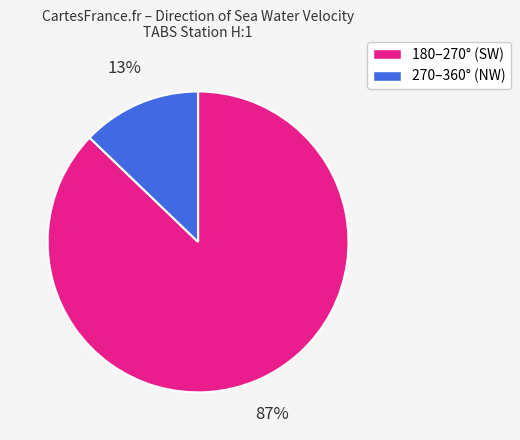

Does any single category account for the majority?

Yes